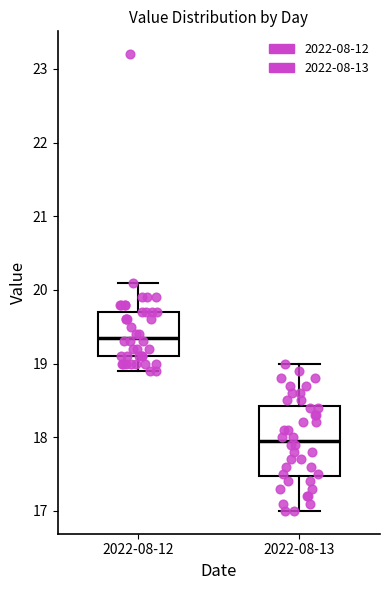

Where does the median line of the box for 2022-08-13 sit on the y-axis? The values are not printed on the chart, so give them approximately, as read against the axis.

18.0